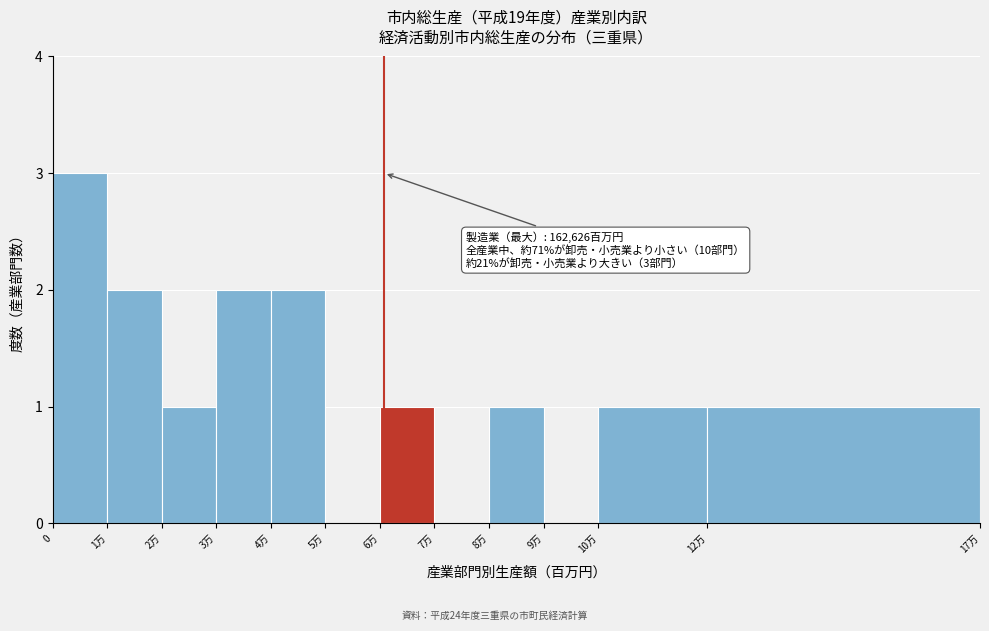

Reading left to right, transcribe all the data shown in this chart.

0=3	1万=2	2万=1	3万=2	4万=2	5万=0	6万=1	7万=0	8万=1	9万=0	10万=1	12万=1